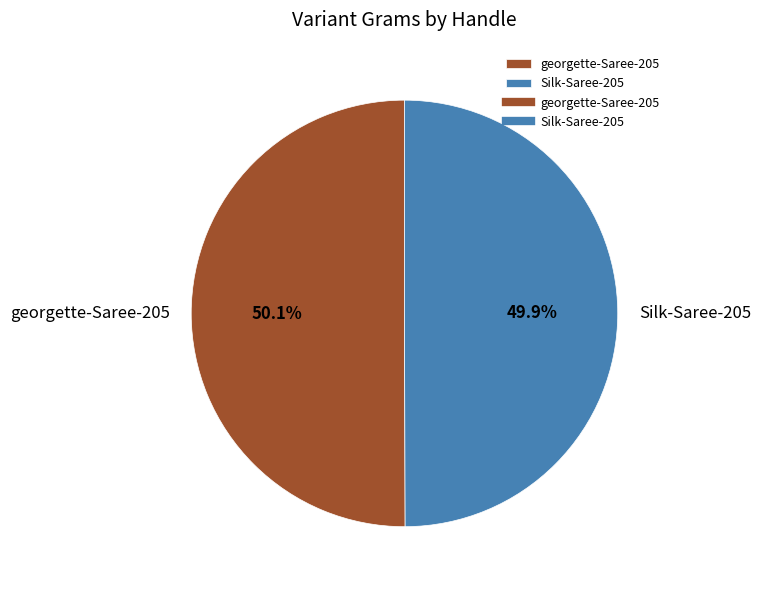

What is the ratio of the value at georgette-Saree-205 to the value at Silk-Saree-205?

1.0